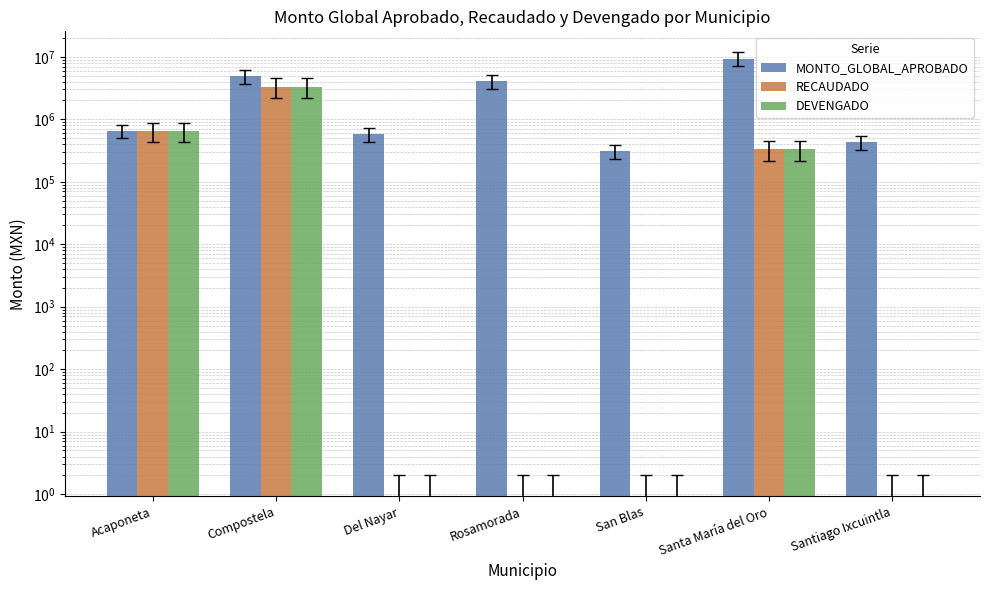

What is the difference between the highest and lowest values at Del Nayar?

576890.3